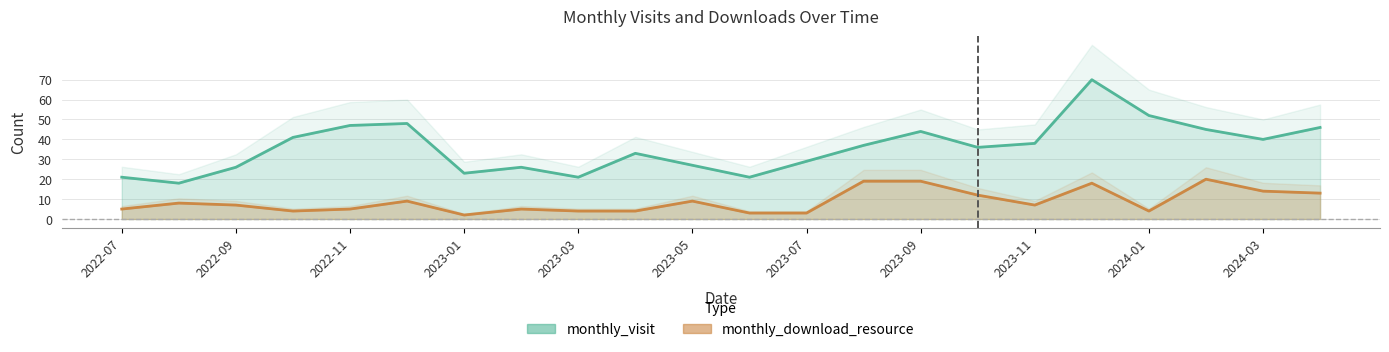

What are all the series names shown in the legend?

monthly_visit, monthly_download_resource